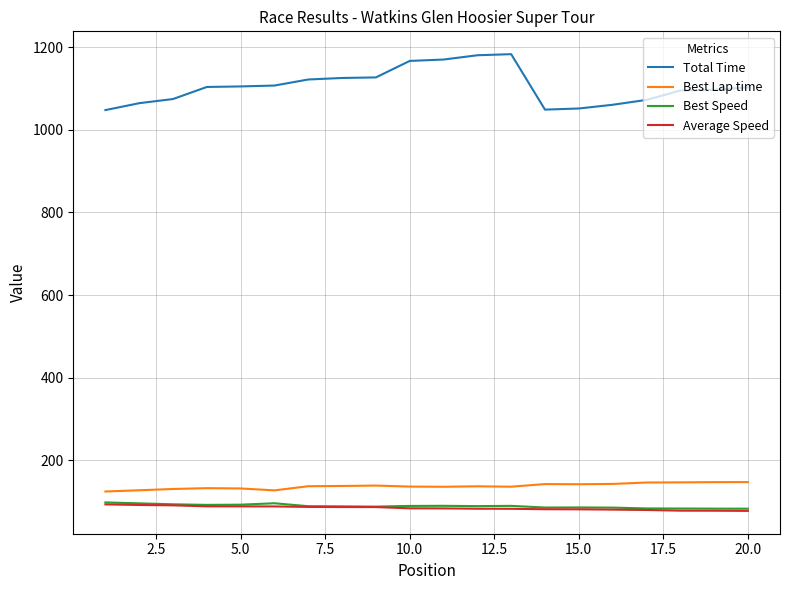

Which series has the largest range (max minus min)?

Total Time